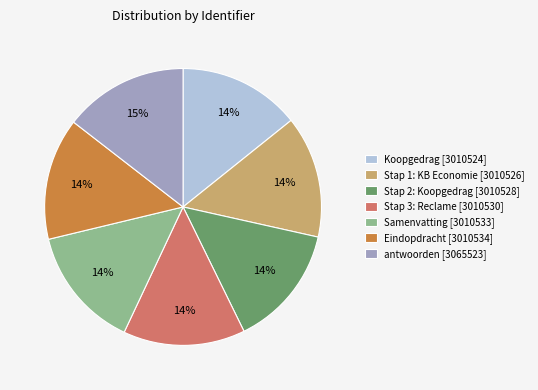

How many slices are in this pie chart?

7